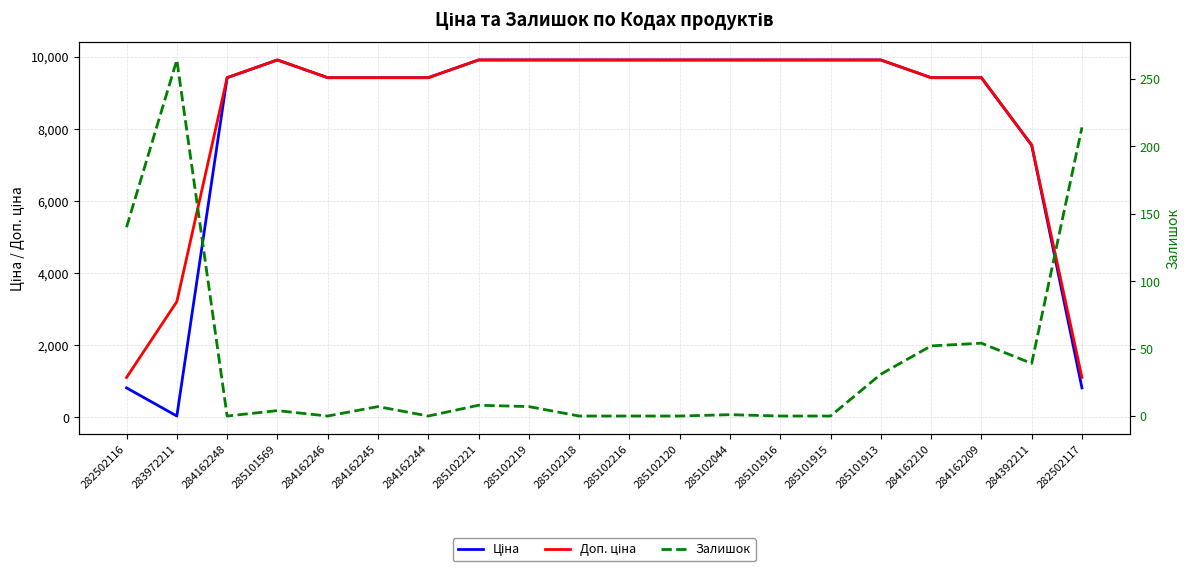

Reading right to left, transcribe all the data shown in this chart.

Ціна: 813.0	7545.9	9416.9	9416.9	9908.5	9908.5	9908.5	9908.5	9908.5	9908.5	9908.5	9908.5	9908.5	9416.9	9416.9	9416.9	9908.5	9416.9	32.0	813.0
Доп. ціна: 1101.8	7545.9	9416.9	9416.9	9908.5	9908.5	9908.5	9908.5	9908.5	9908.5	9908.5	9908.5	9908.5	9416.9	9416.9	9416.9	9908.5	9416.9	3205.0	1101.8
Залишок: 214.0	39.0	54.0	52.0	31.0	0.0	0.0	1.0	0.0	0.0	0.0	7.0	8.0	0.0	7.0	0.0	4.0	0.0	264.0	140.0